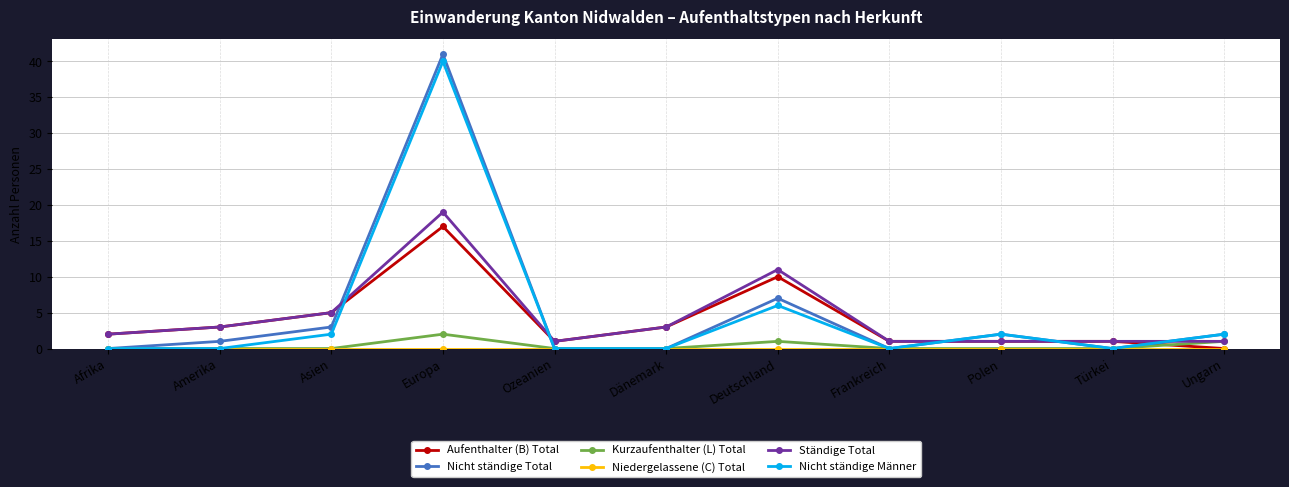

In Nicht ständige Total, how many points are higher than both neighbors (excluding endpoints)?

3